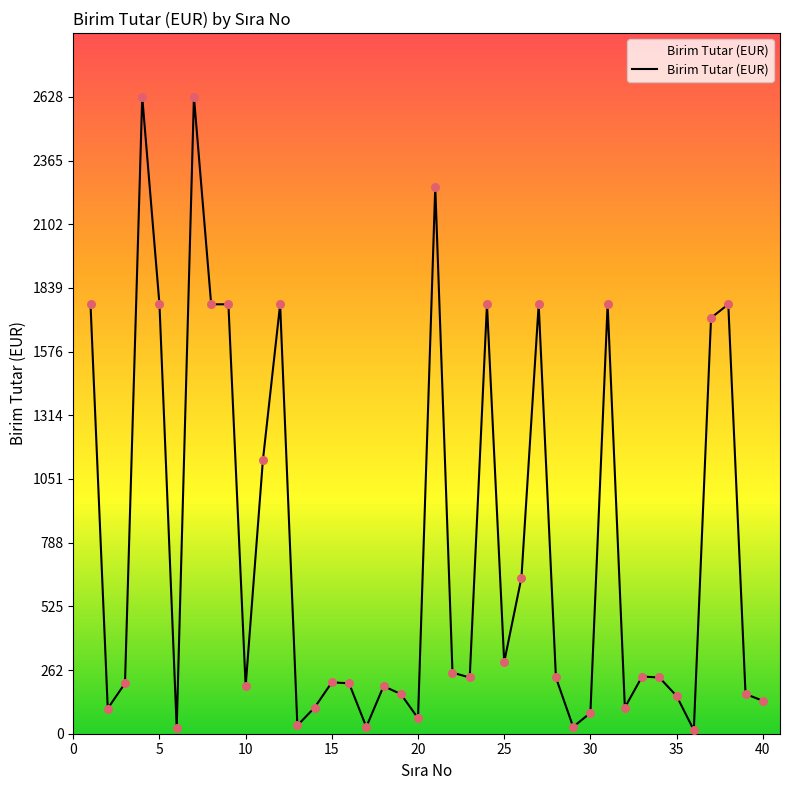

What is the greatest value displayed?

2628